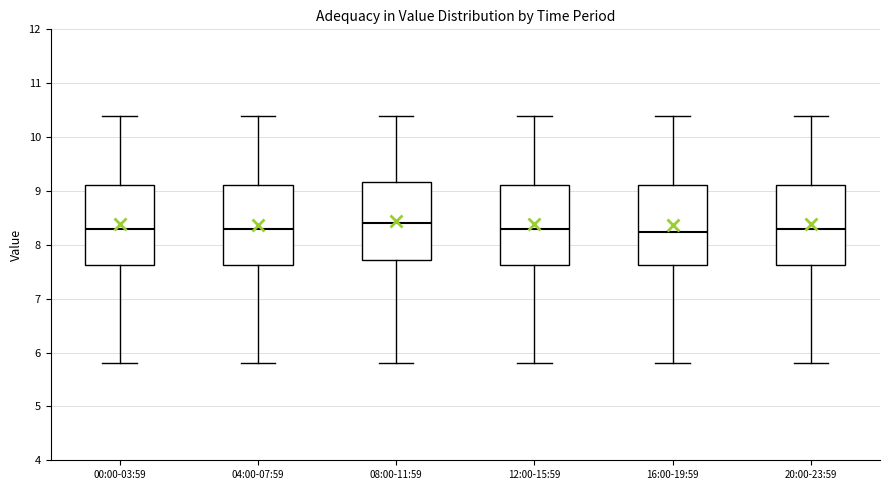

Where is the lower edge of the box for 04:00-07:59 on the y-axis? The values are not printed on the chart, so give them approximately, as read against the axis.

7.6